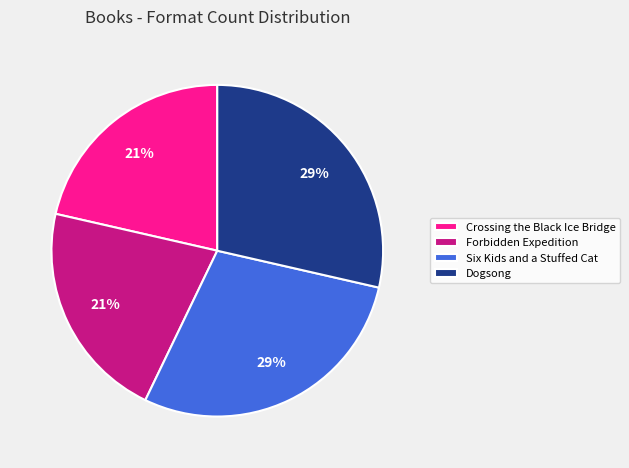

To the nearest percent, what is the average slice percentage?

25%